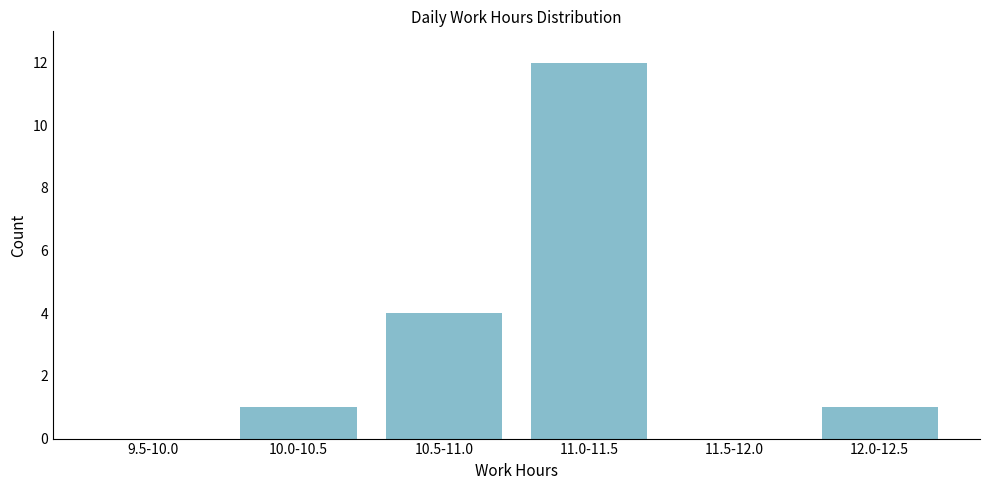

Reading left to right, what are all the values shown in this chart?

9.5-10.0=0	10.0-10.5=1	10.5-11.0=4	11.0-11.5=12	11.5-12.0=0	12.0-12.5=1